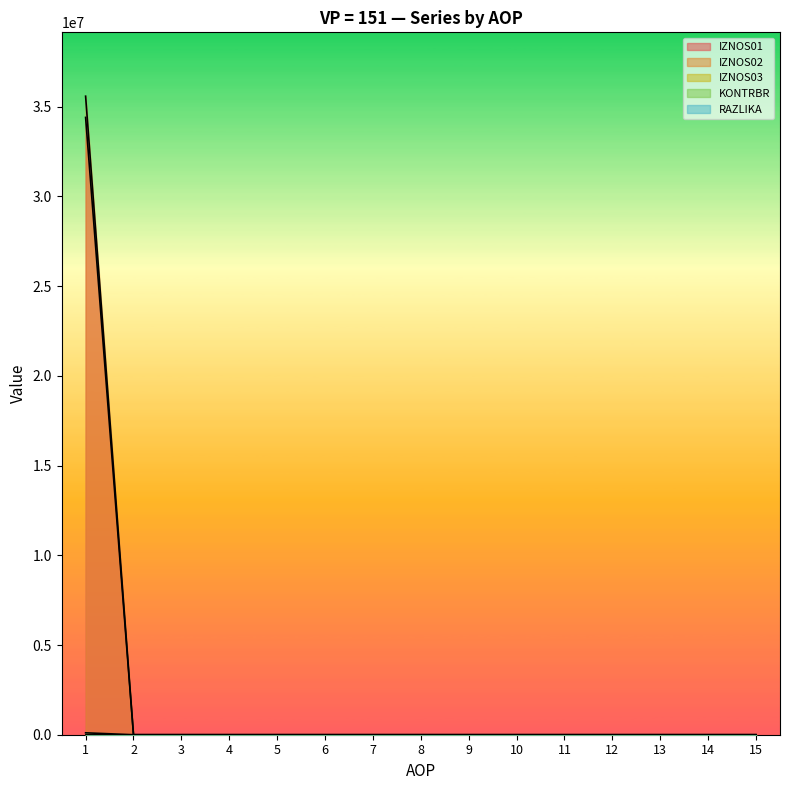

Which label corresponds to the largest value in the chart?

1